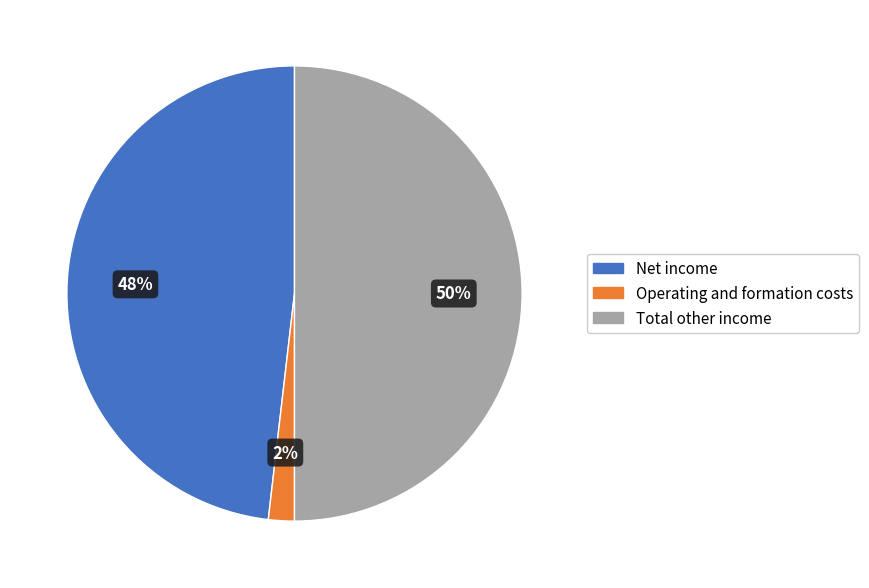

Is the sum of Operating and formation costs and Total other income greater than half?

Yes